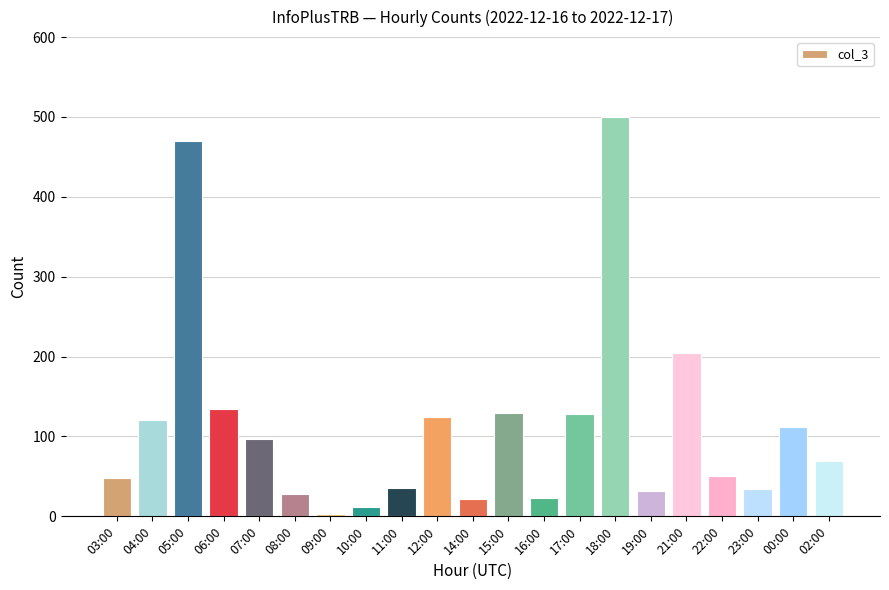

At which category does the chart reach its peak across all series?

18:00